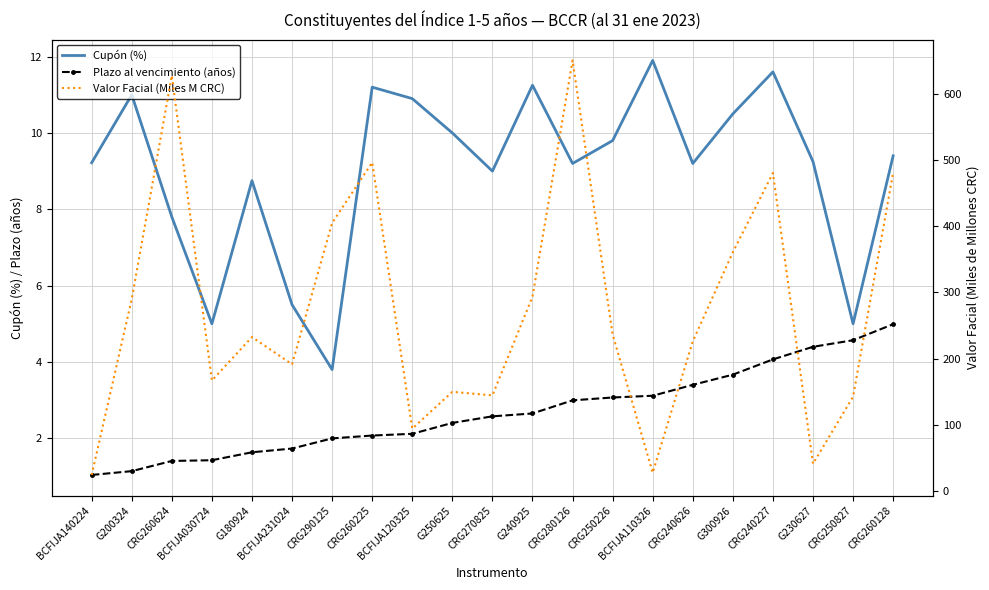

Where is the first local minimum for Valor Facial (Miles M CRC)?

BCFIJA030724